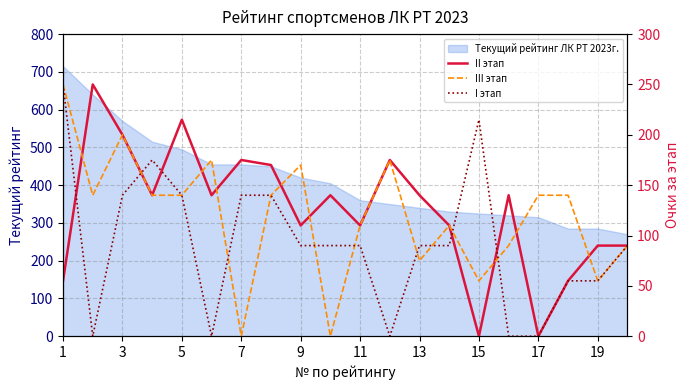

What is the lowest value of the Текущий рейтинг ЛК РТ 2023г. series?

270